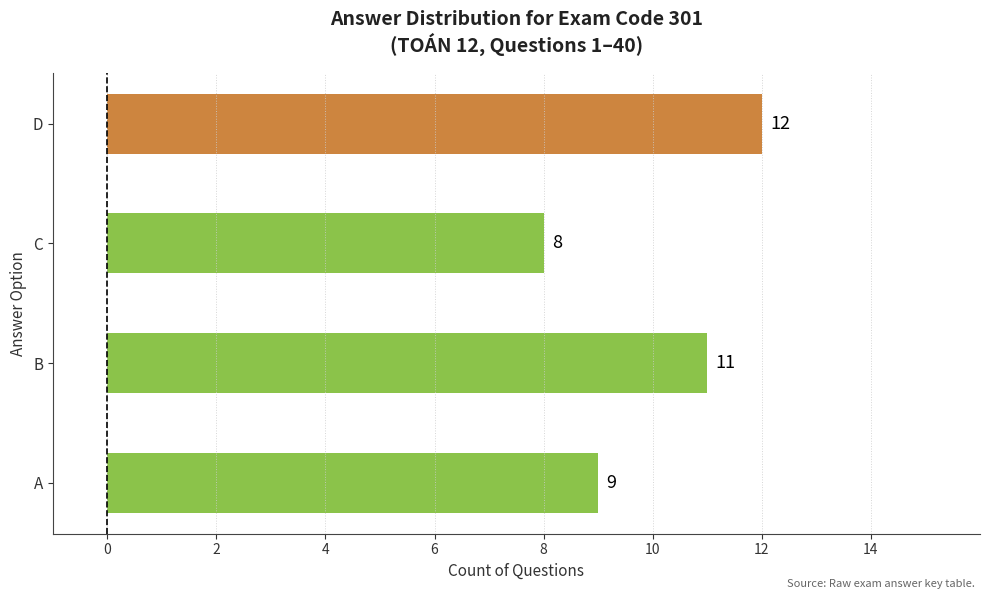

Which has a higher value, C or A?

A